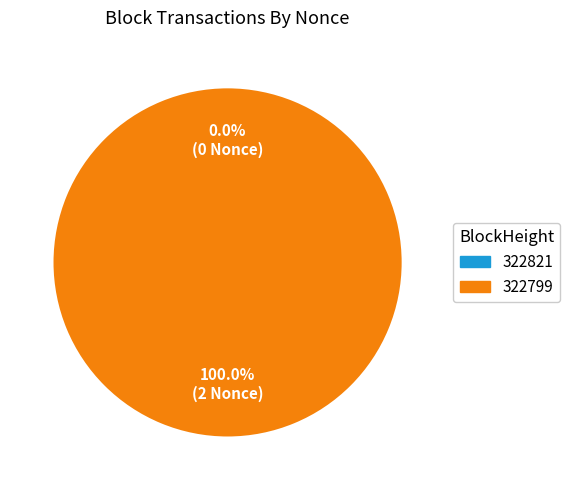

Between 322821 and 322799, which is larger?

322799